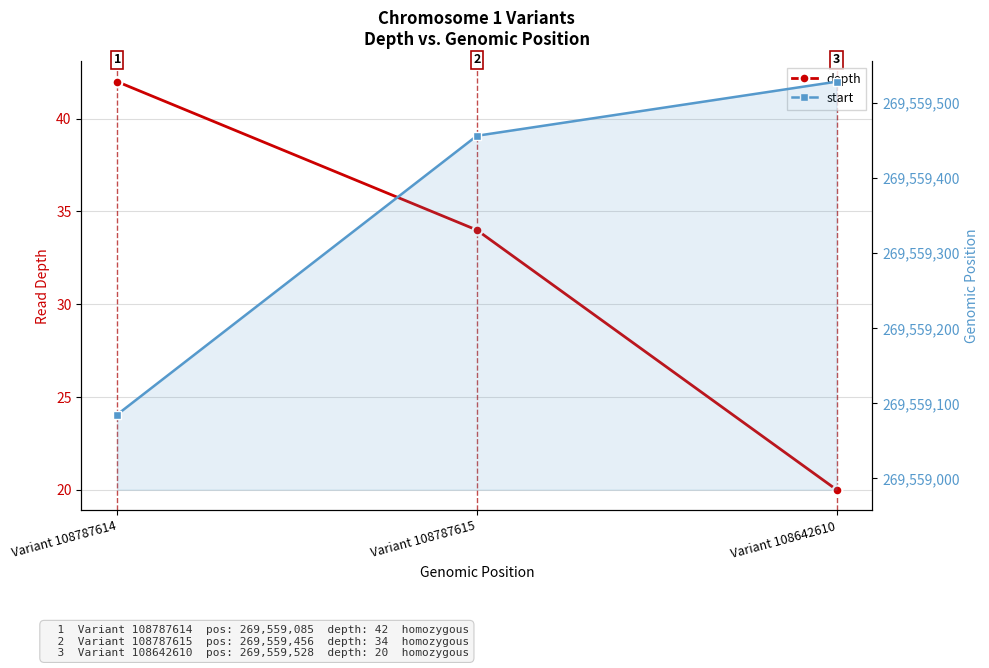

Rank the series by their maximum value, from lowest to highest.

depth, start